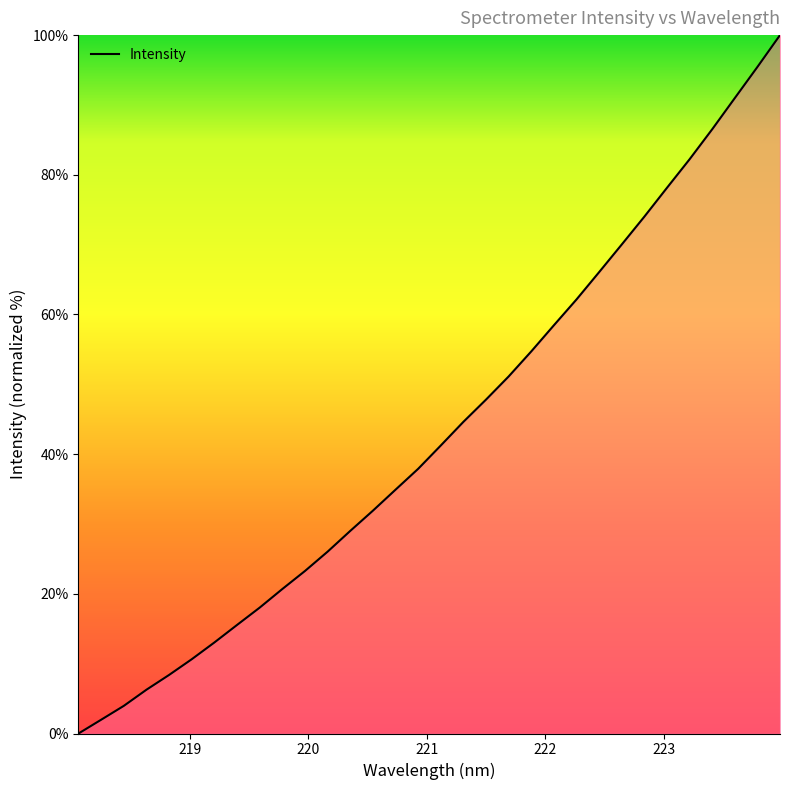

What is the greatest value displayed?

100.0